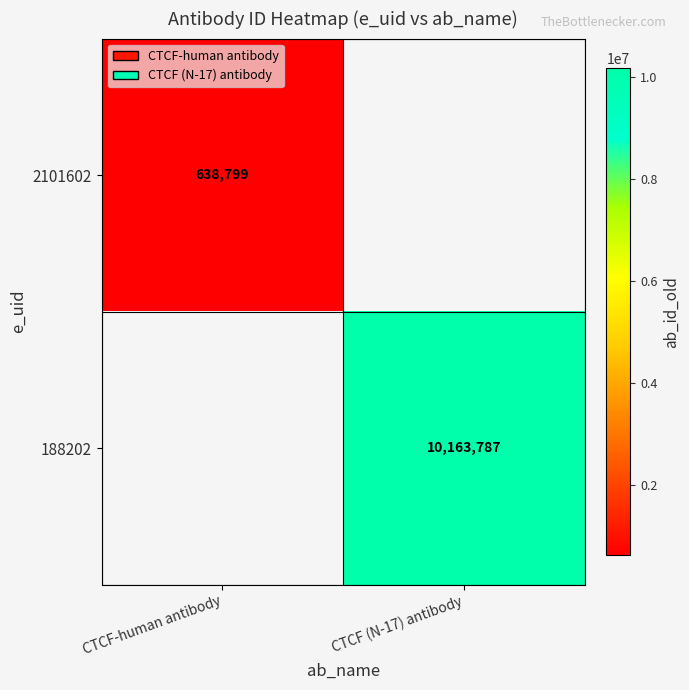

Count the number of categories in the chart.

2